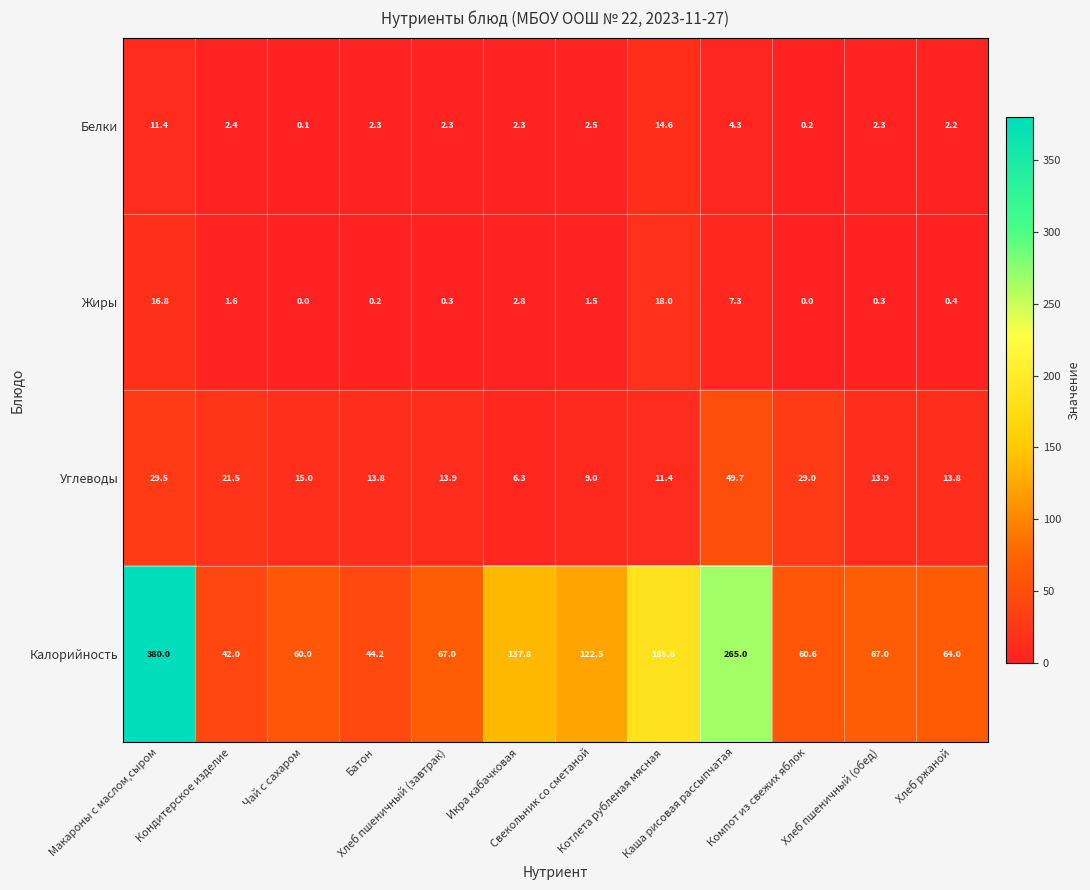

How many data points does each series have?

12